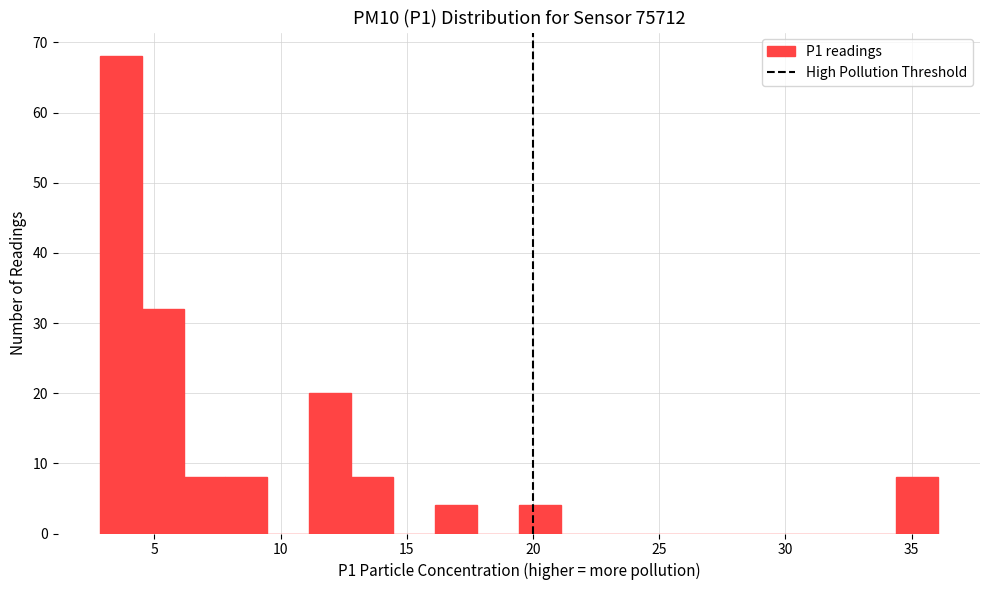

Read against the x-axis, roughly where is the centre of the tallest bar?

3.5